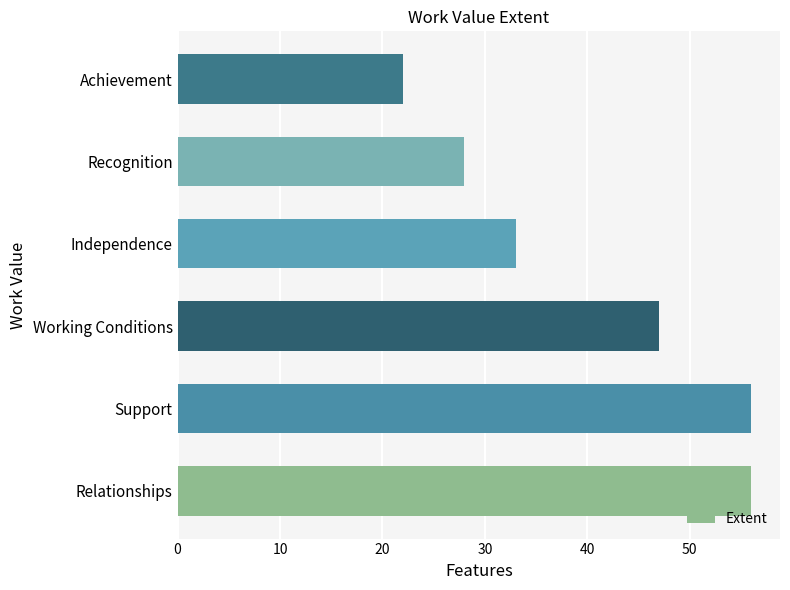

The value at Achievement is 22. True or false?

True